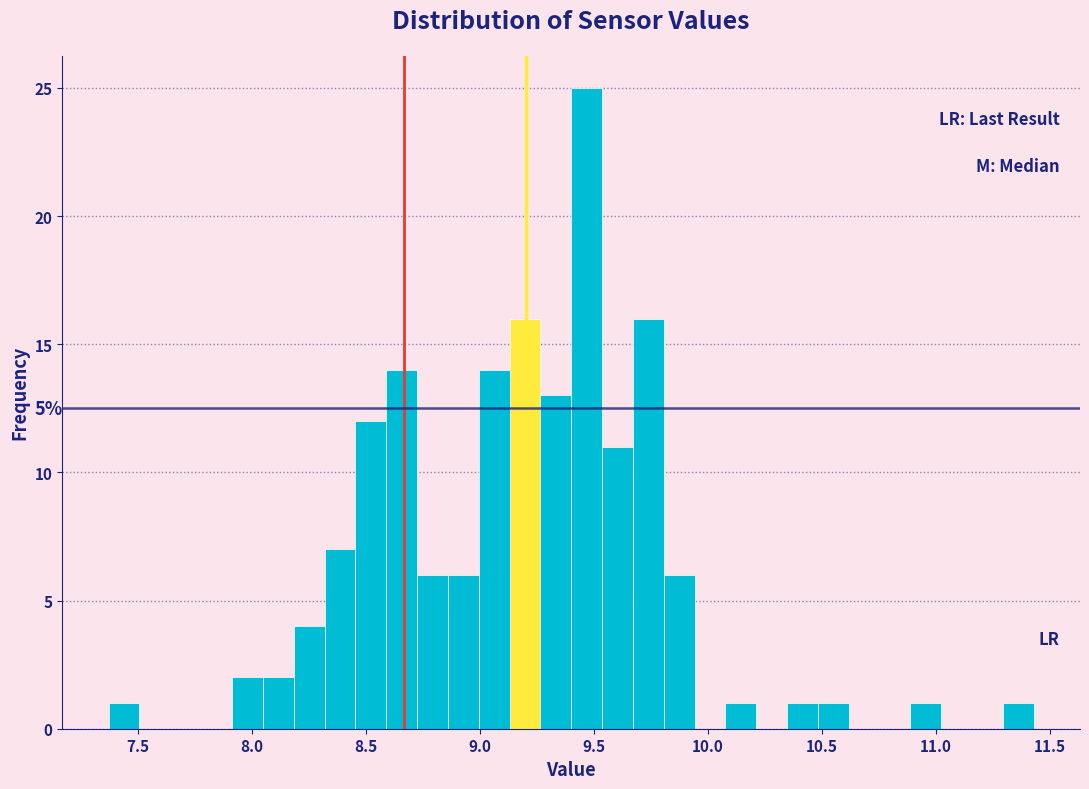

Around what value on the x-axis is the tallest bar? Give the approximate position of its centre, as read against the axis.

9.45